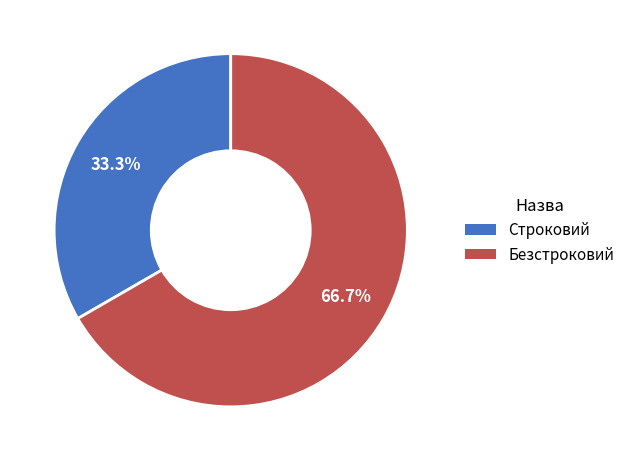

What percentage is the Строковий slice, to the nearest percent?

33%